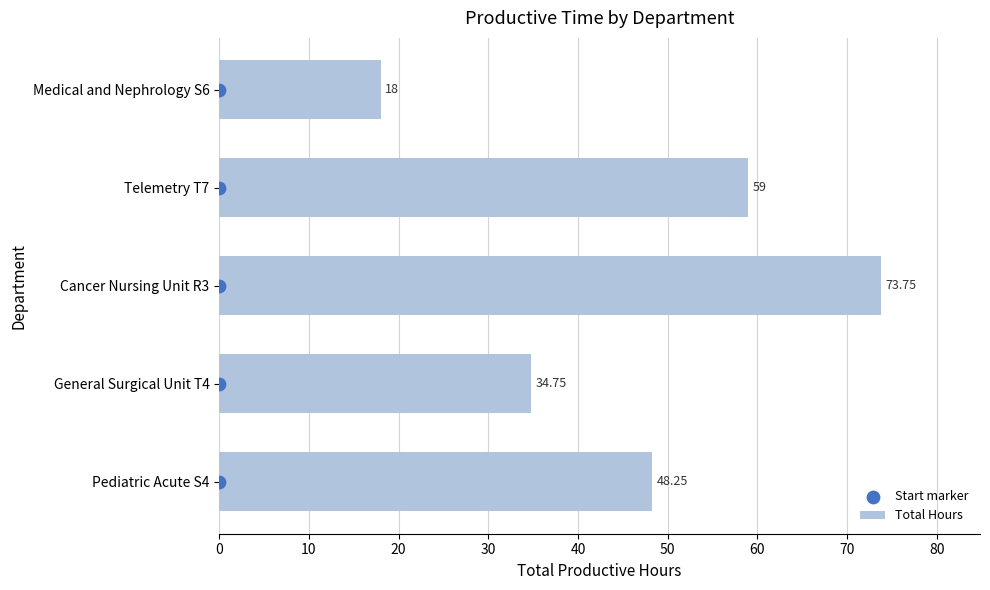

What is the average value of the Total Hours series?

46.8